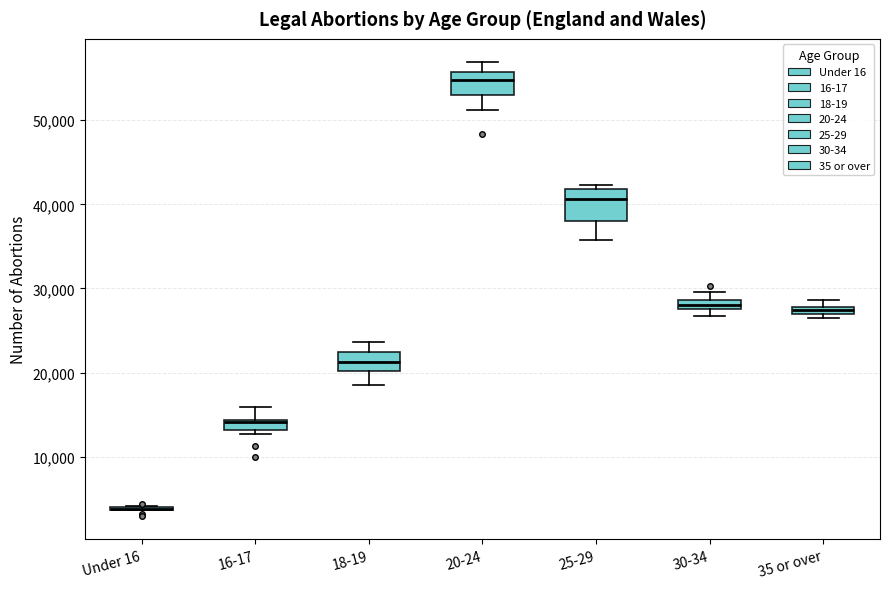

Comparing the boxes themselves (not the whiskers), which one is the tallest?

25-29